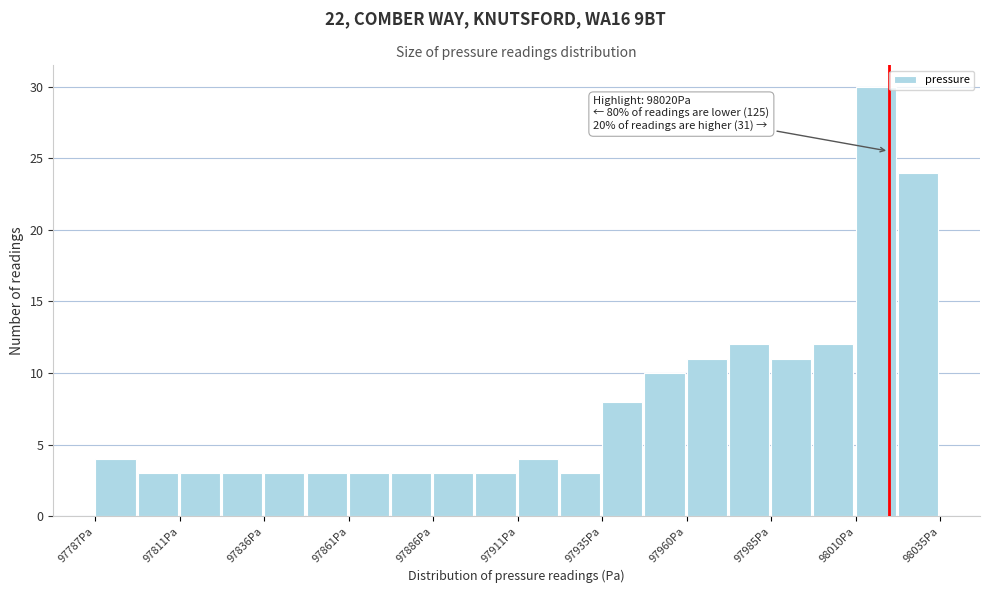

Around what value on the x-axis is the tallest bar? Give the approximate position of its centre, as read against the axis.

98015